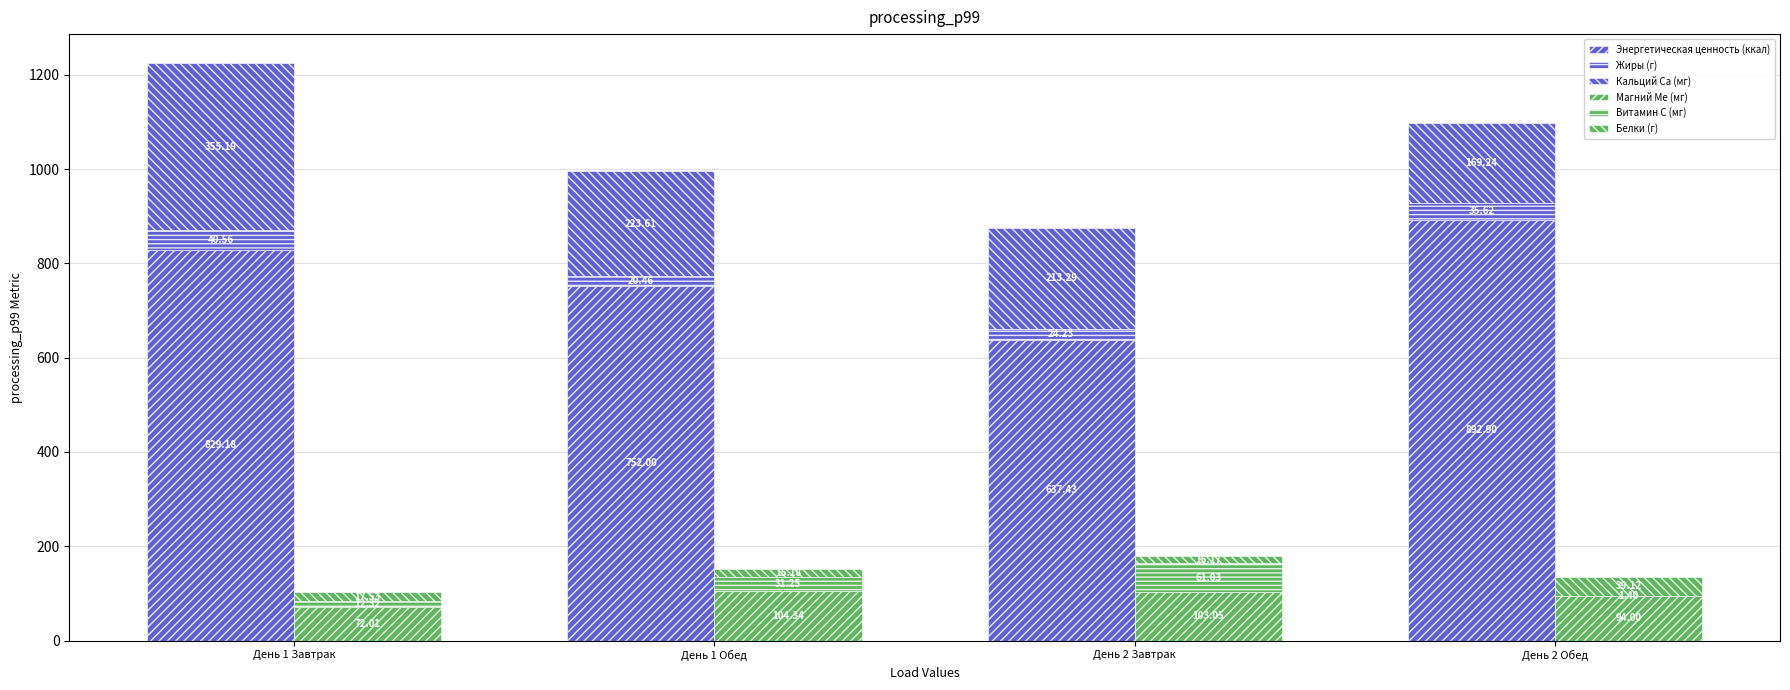

True or false: Кальций Са (мг) has a value of 223.2 at День 2 Обед.

False